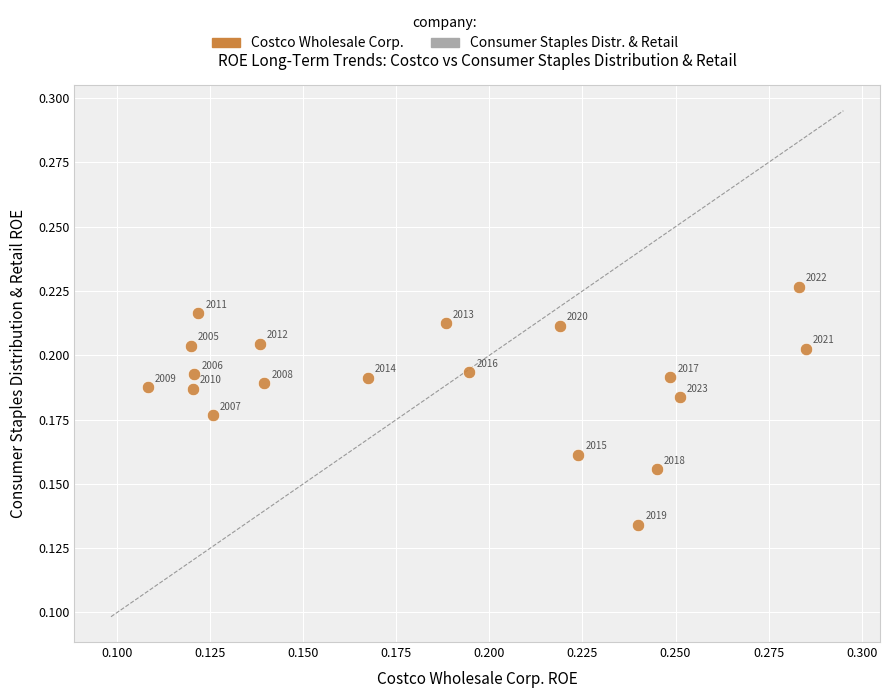

How many data points are displayed?

19